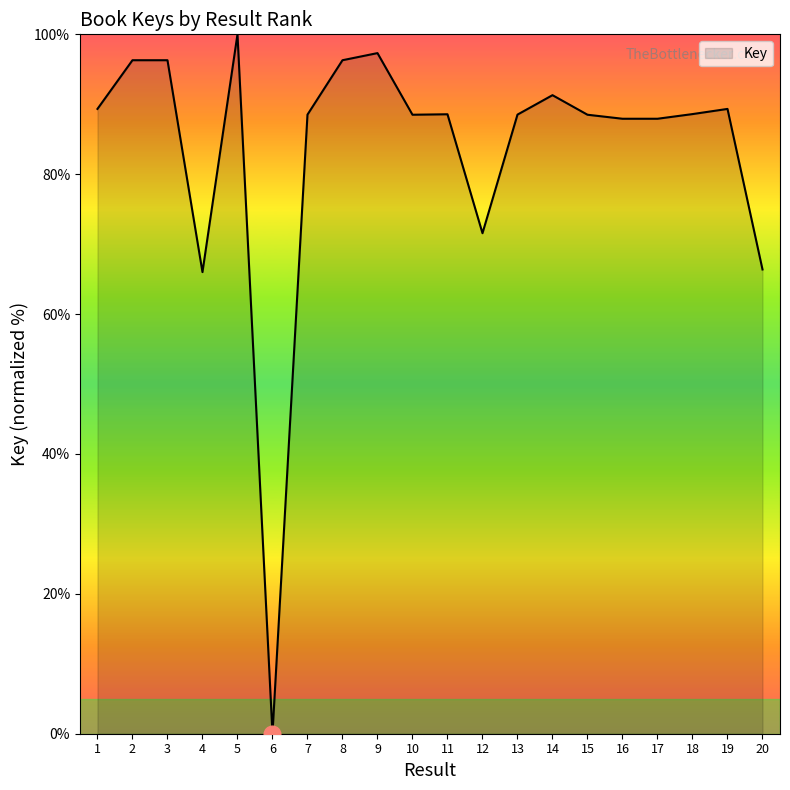

What is the change in value from 12 to 13?

+17.0